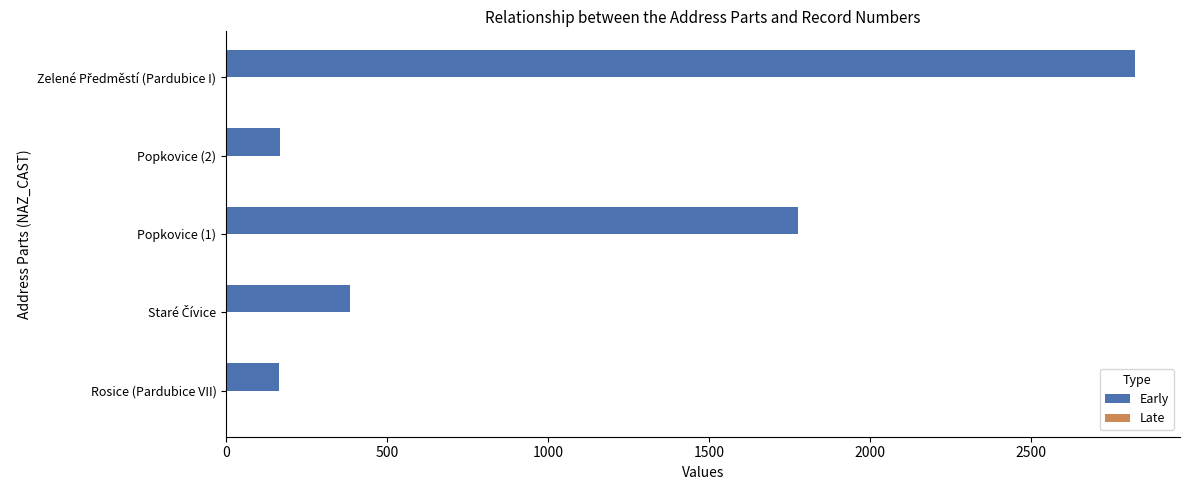

Where is Early nearest to the value 1493?

Popkovice (1)